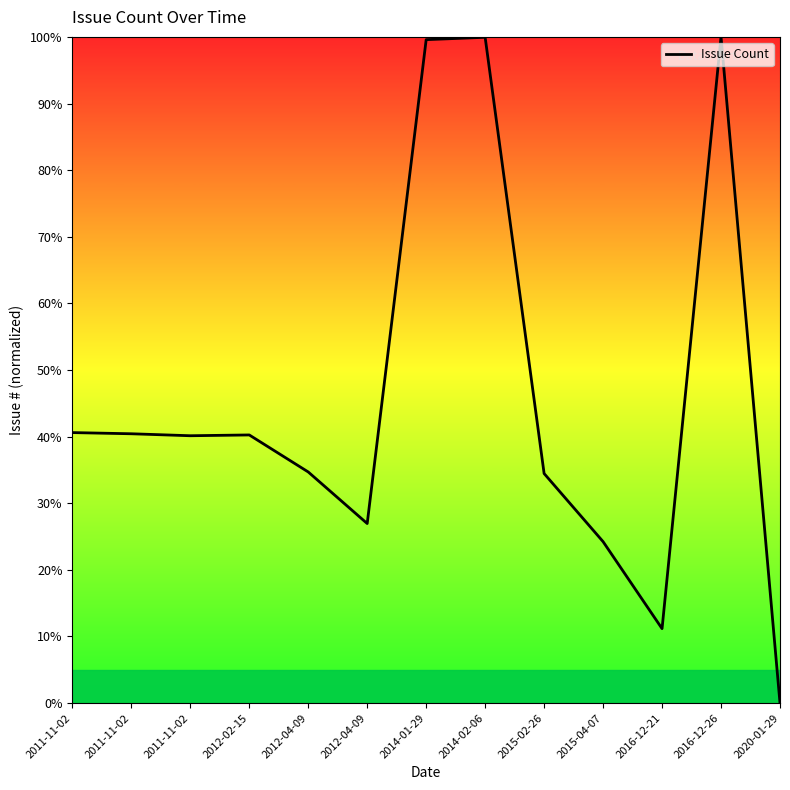

Reading left to right, what are all the values shown in this chart?

40.6	40.4	40.1	40.2	34.7	27.0	99.6	99.9	34.5	24.2	11.2	100.0	0.0